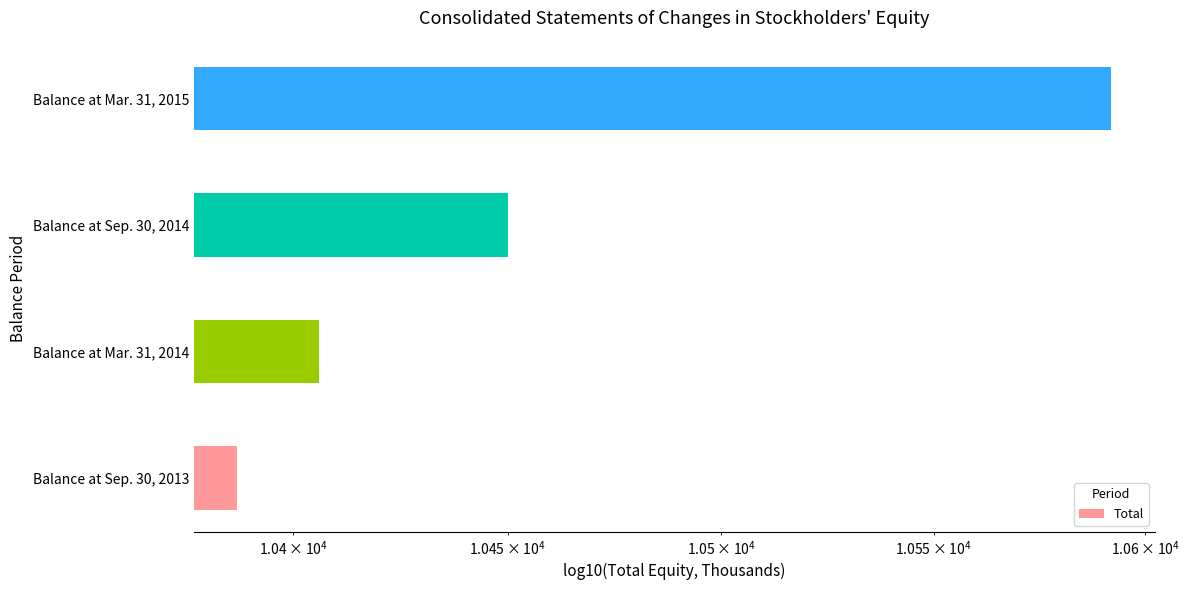

Between Balance at Sep. 30, 2013 and Balance at Mar. 31, 2014, which is larger?

Balance at Mar. 31, 2014